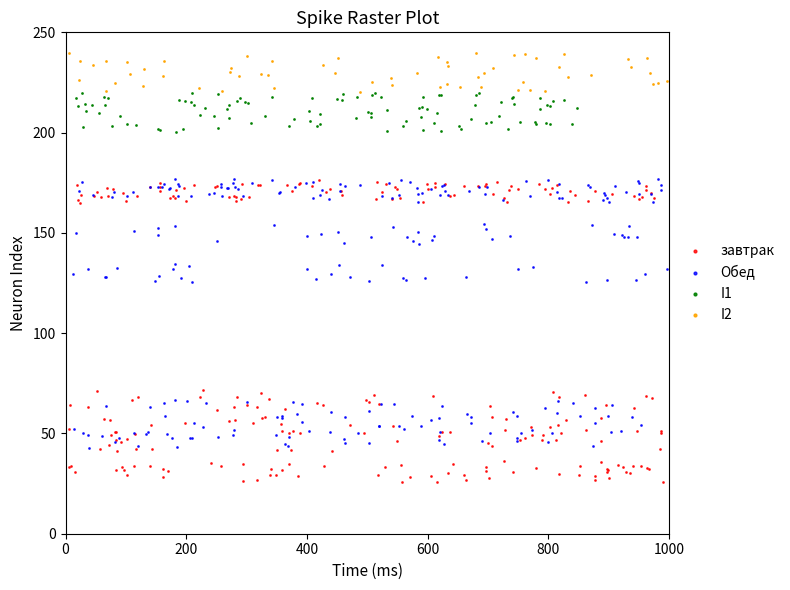

Which series contains the highest Y value?

I2